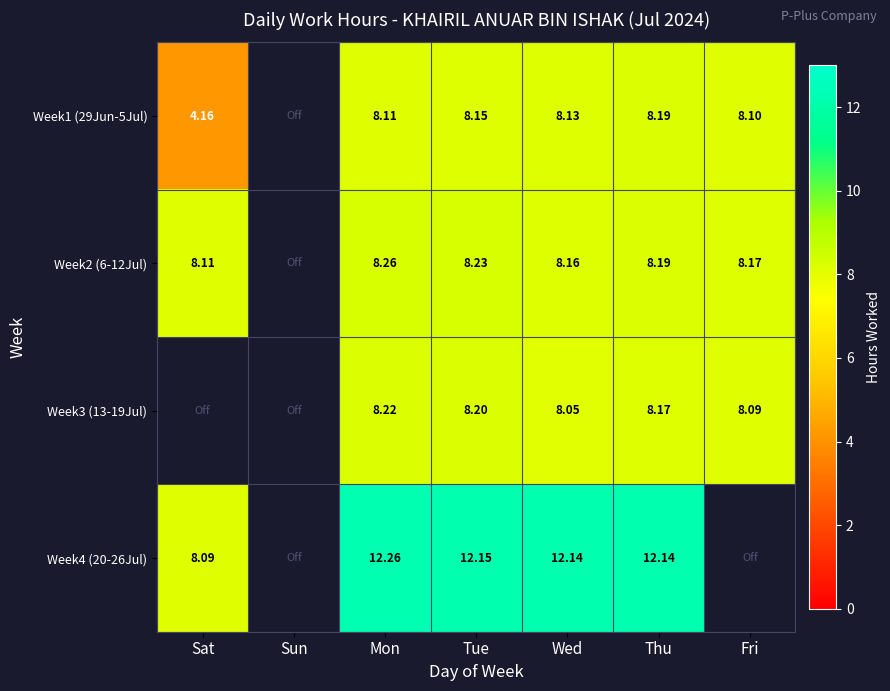

True or false: Week3 (13-19Jul) has a value of 8.1 at Fri.

True